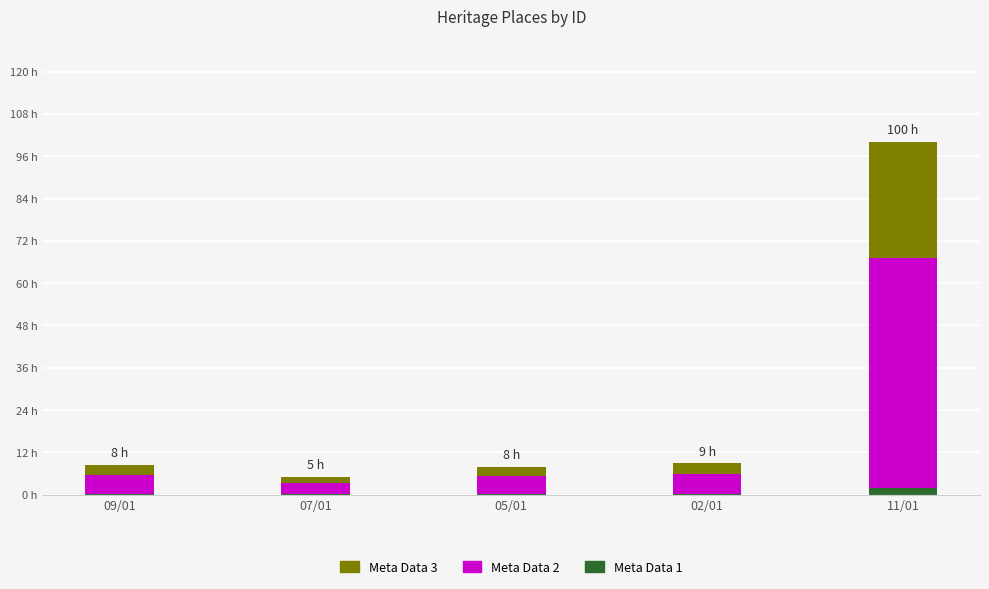

What value does the Meta Data 1 series have at 05/01?

0.2